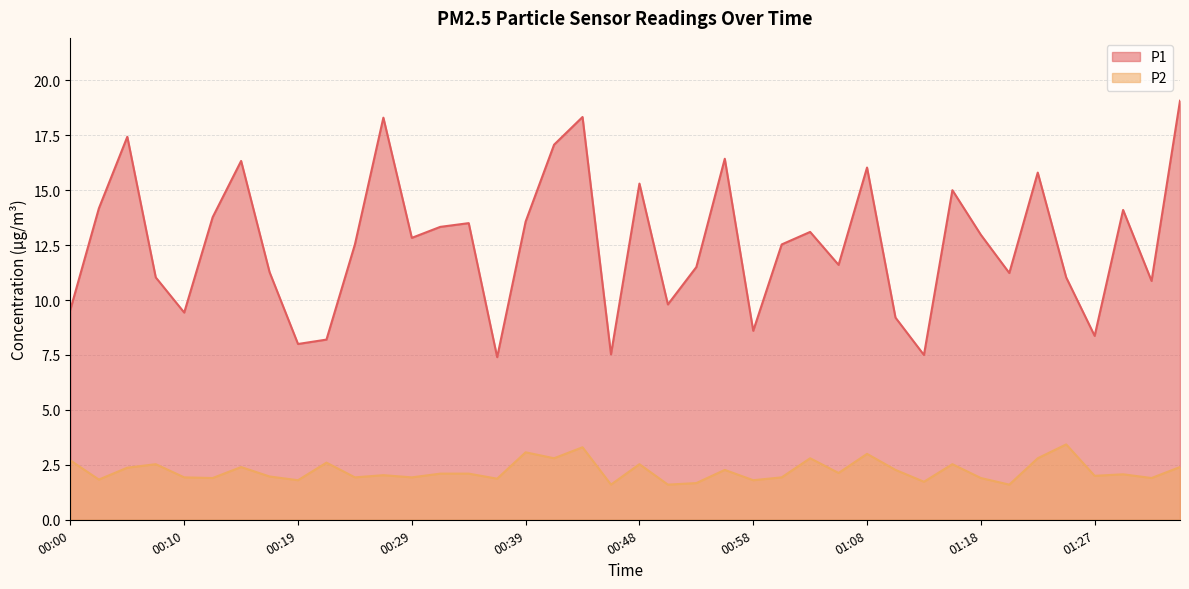

What position from the left is 01:35?

40